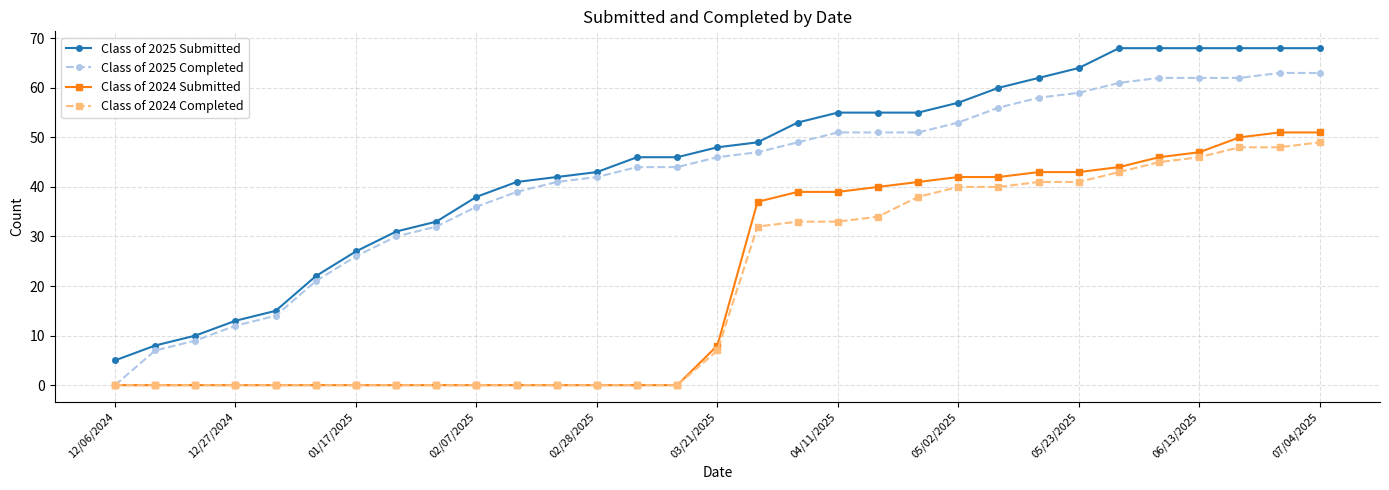

True or false: Class of 2024 Submitted and Class of 2025 Submitted cross at least once.

False